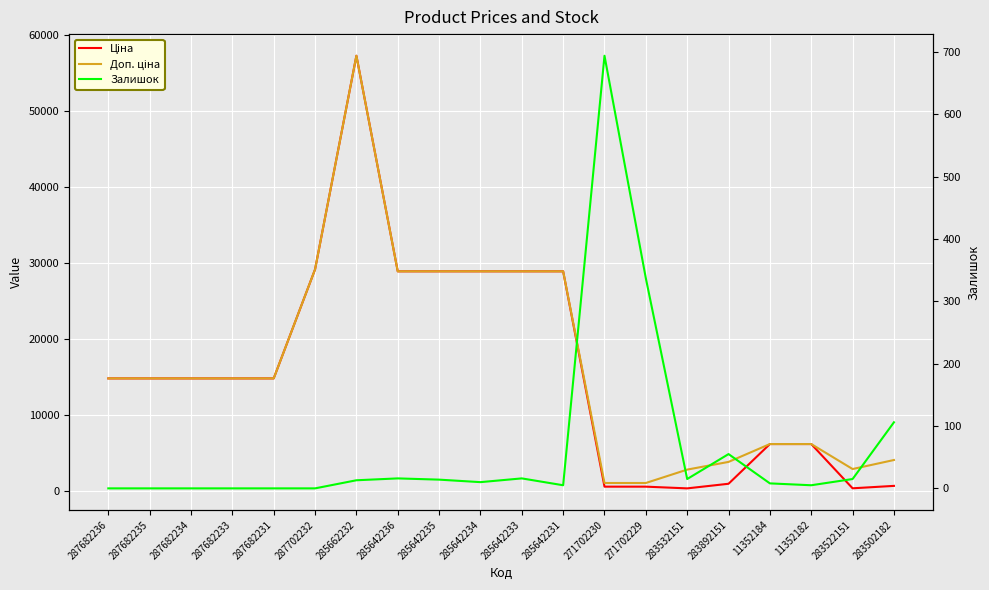

Is this an area chart (filled region under the line)?

No